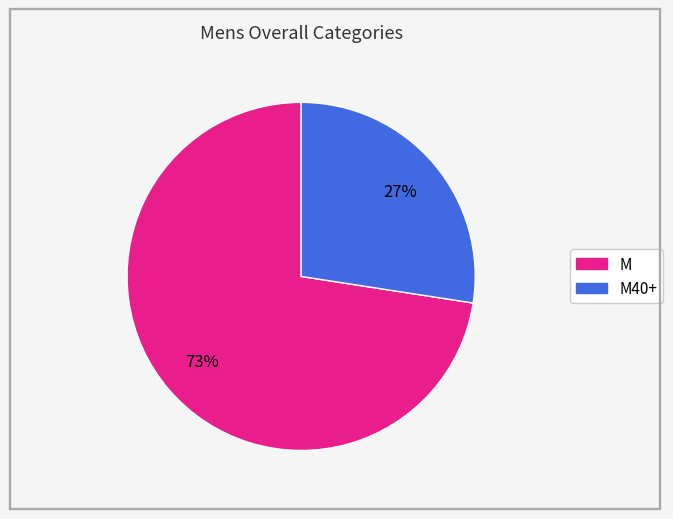

Does any single category account for the majority?

Yes